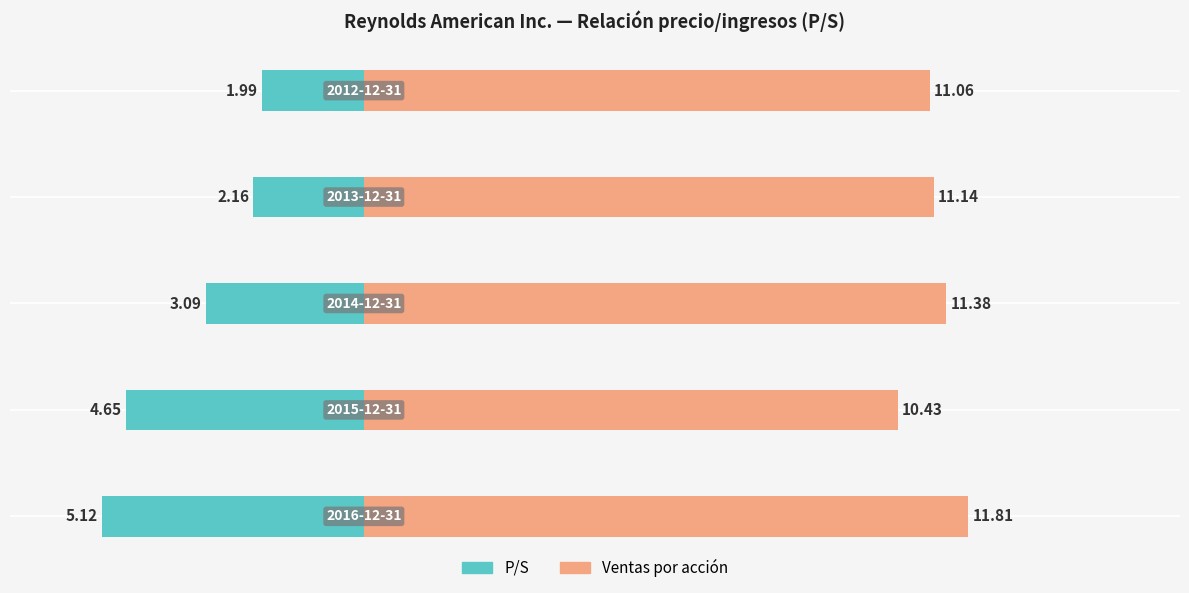

List the series in order of their overall mean, lowest first.

P/S, Ventas por acción